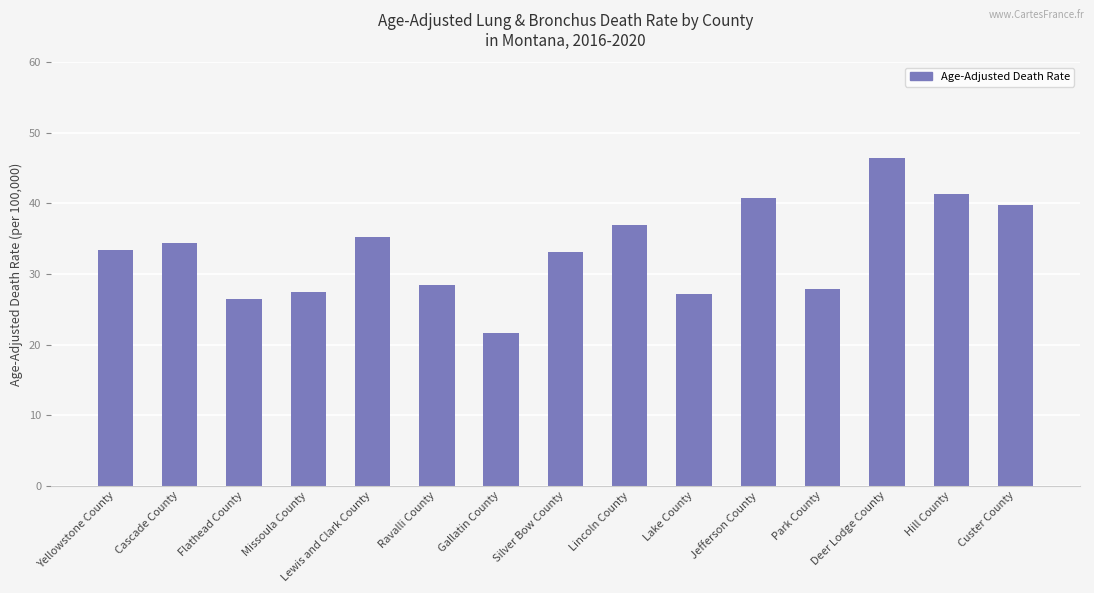

Where does the data first go above 33?

Yellowstone County